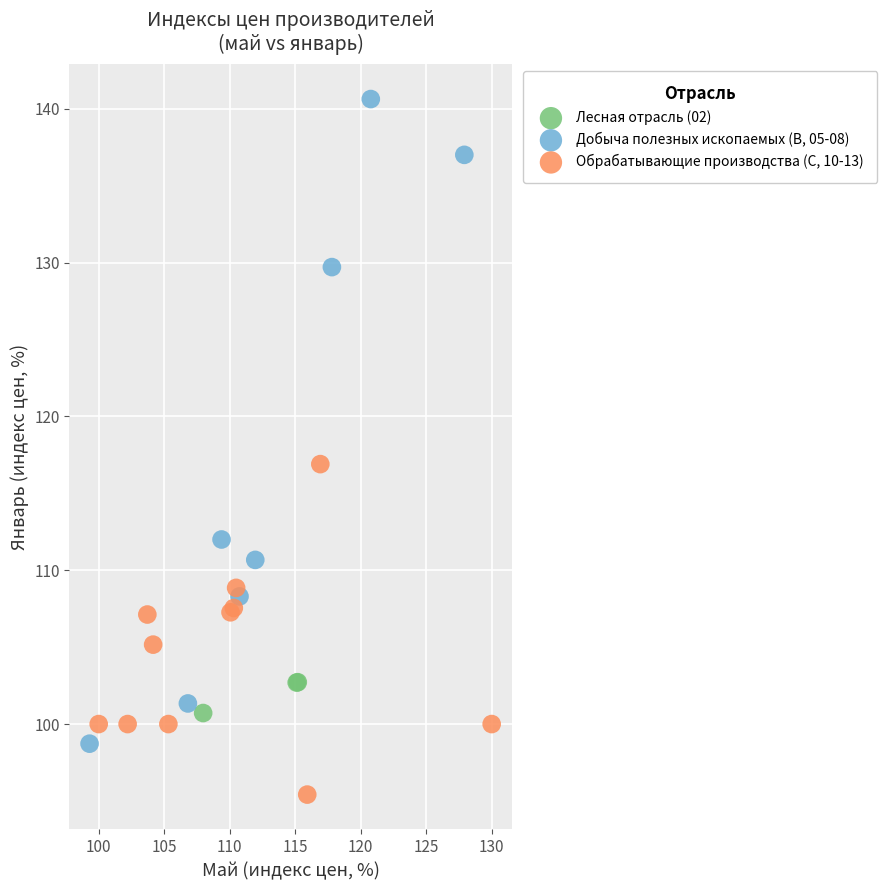

Which series reaches the minimum Y coordinate?

Обрабатывающие производства (C, 10-13)